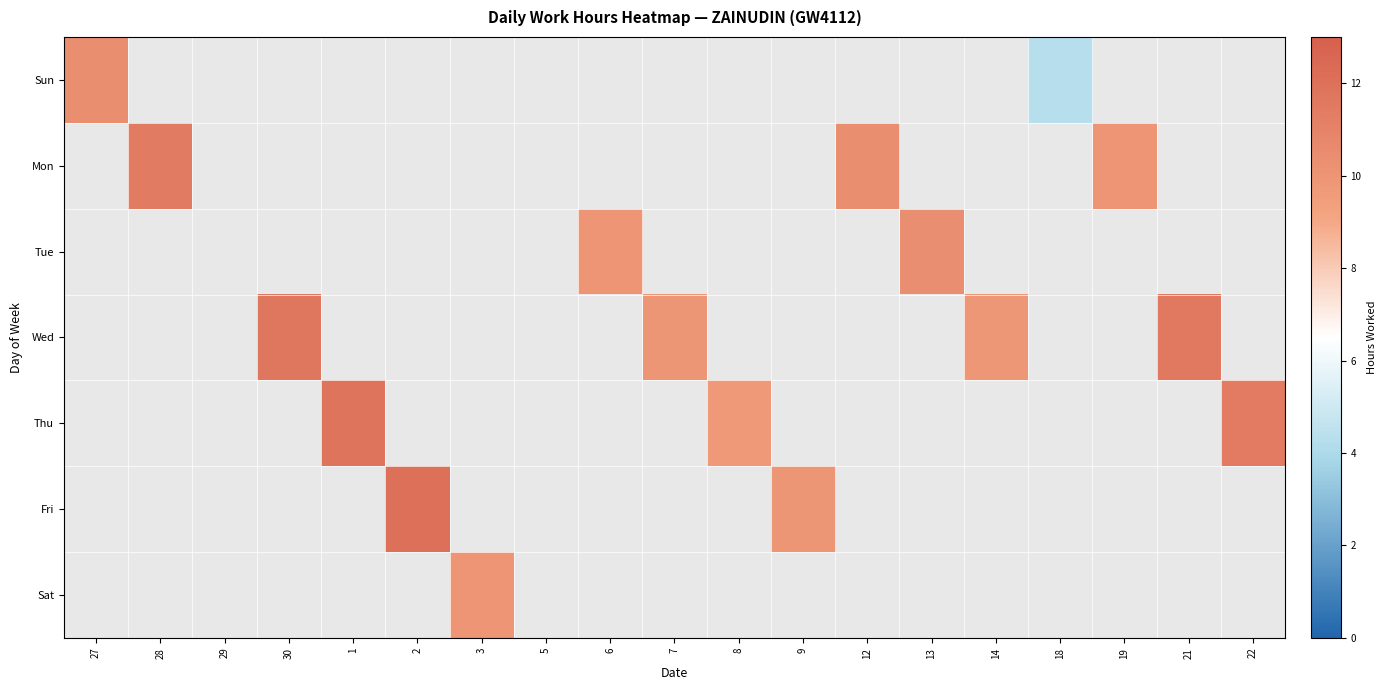

Which series has the widest spread of values?

Sun